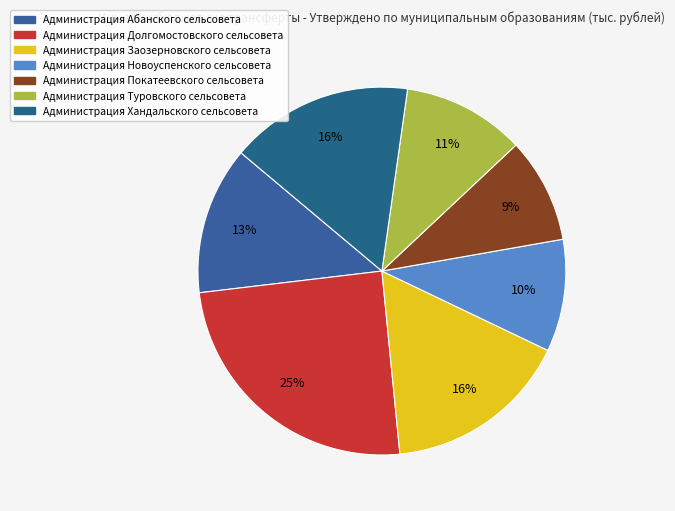

Count the number of slices in the pie.

7